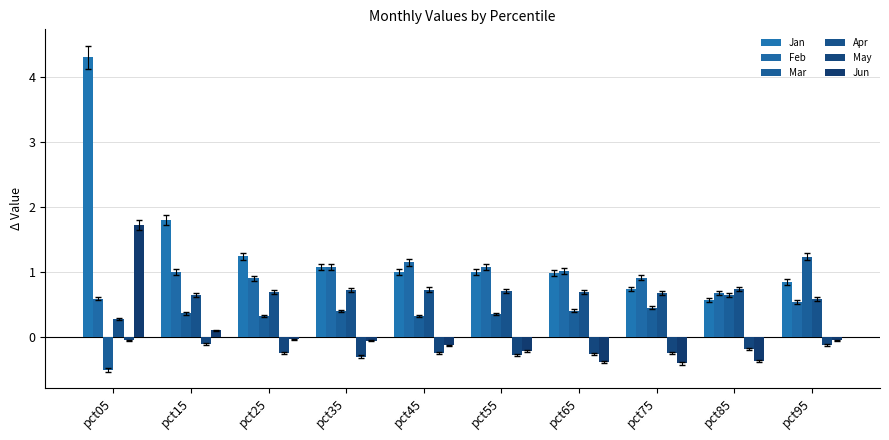

Which has a higher value, pct85 or pct75?

pct75